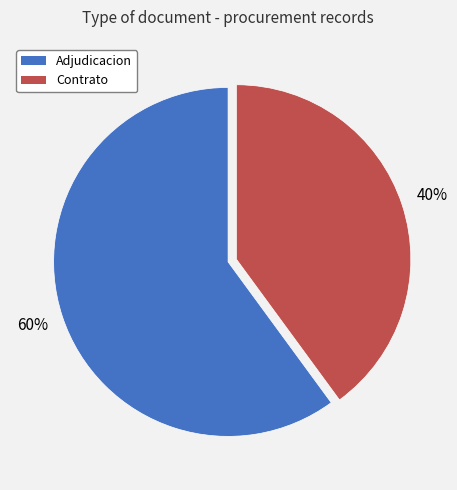

Is there a majority slice in this chart?

Yes